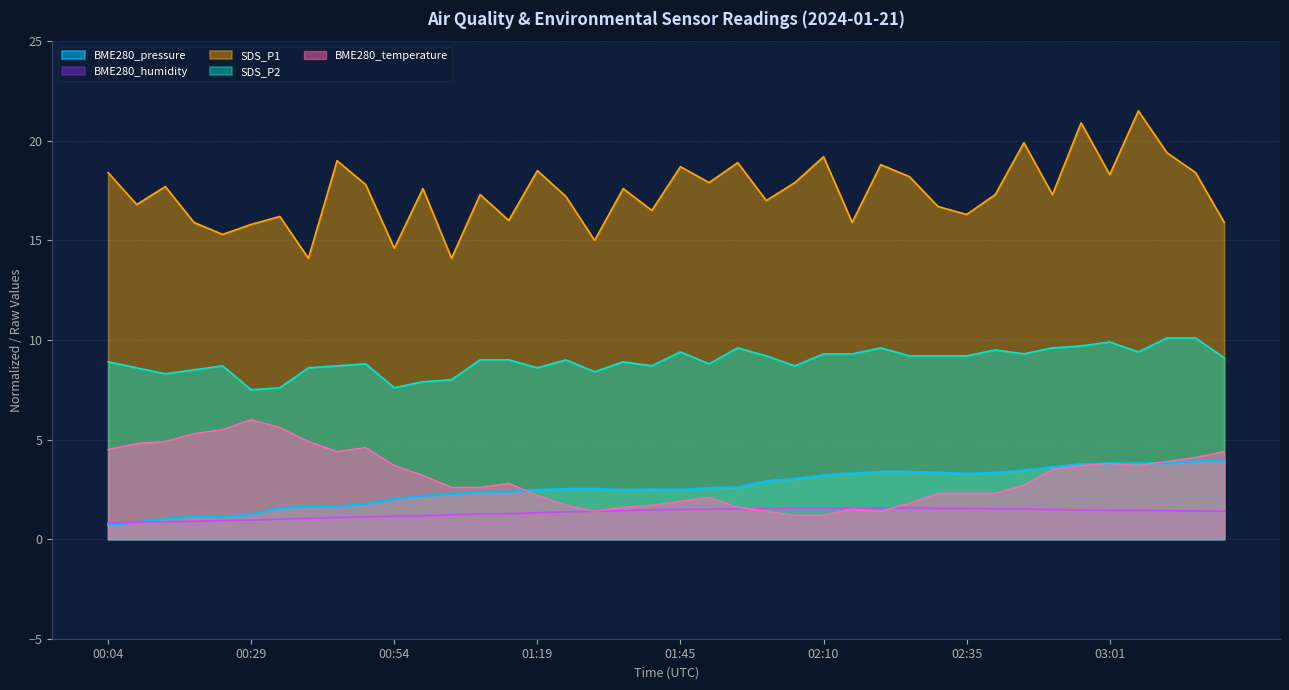

What is the sum of all BME280_pressure values?

103.3